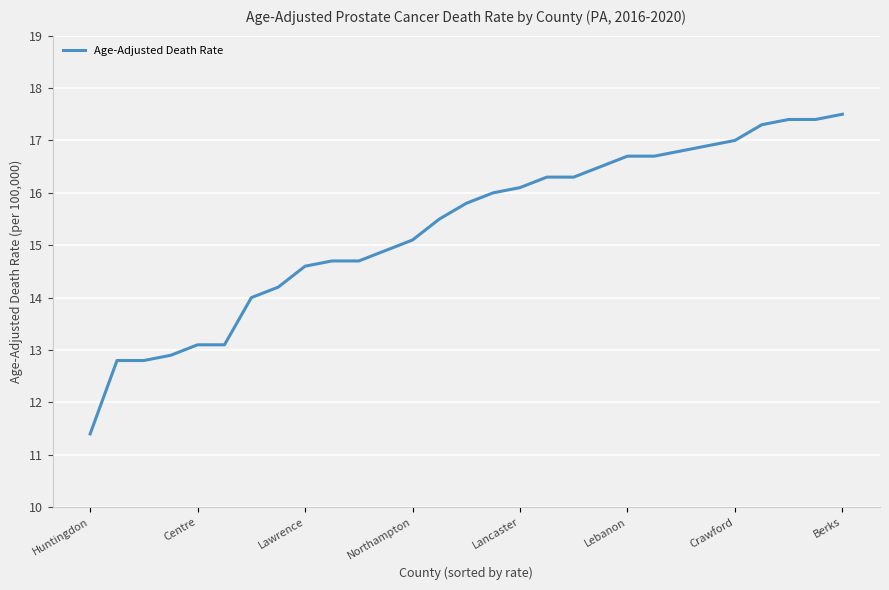

What is the smallest value displayed?

11.4